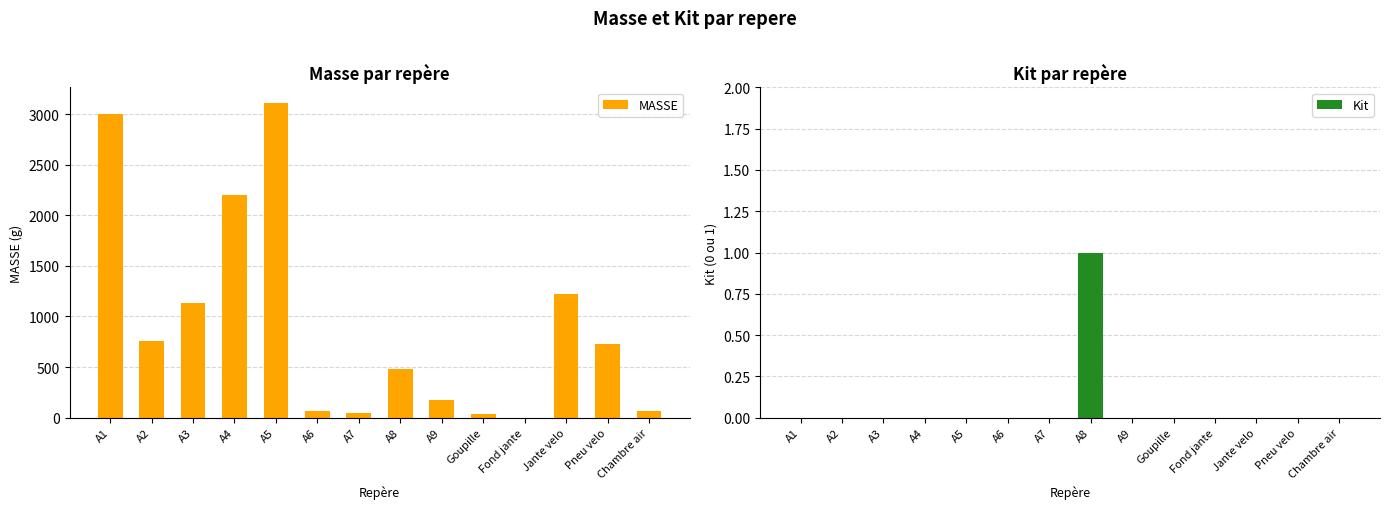

How many positive values does the MASSE series have?

13